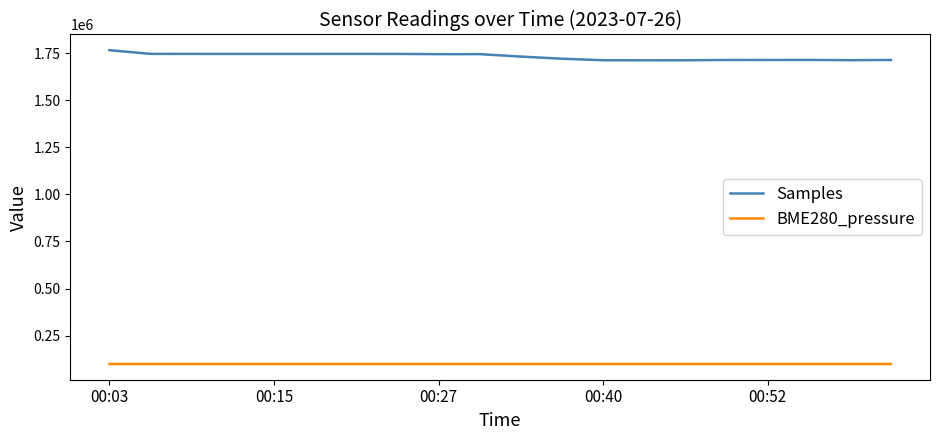

True or false: BME280_pressure has more than 1 points higher than both neighbors.

True